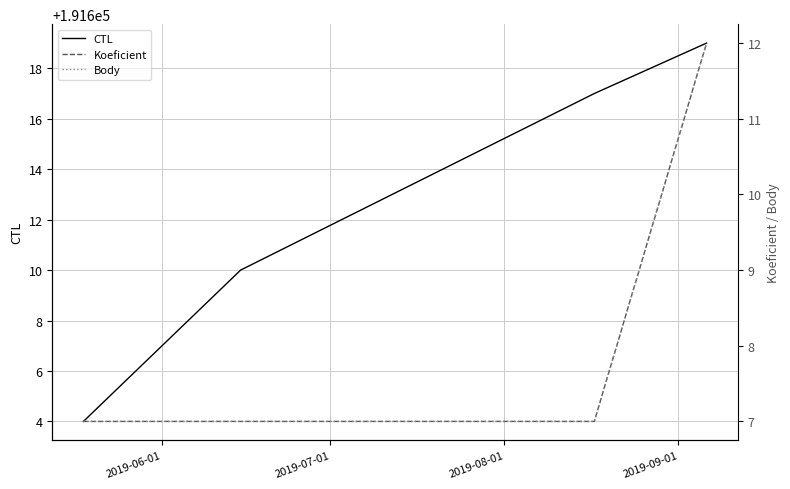

Which series has the largest total across all categories?

CTL